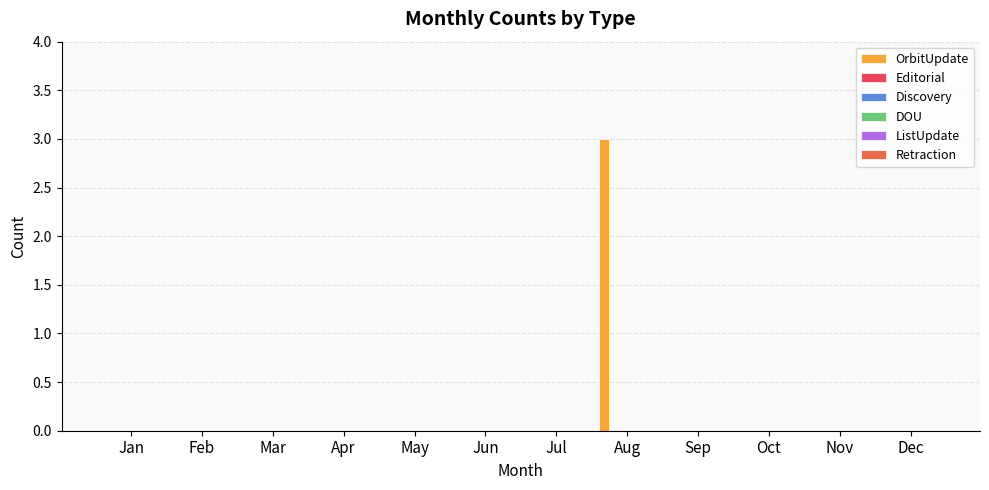

What is the sum of all values?

3